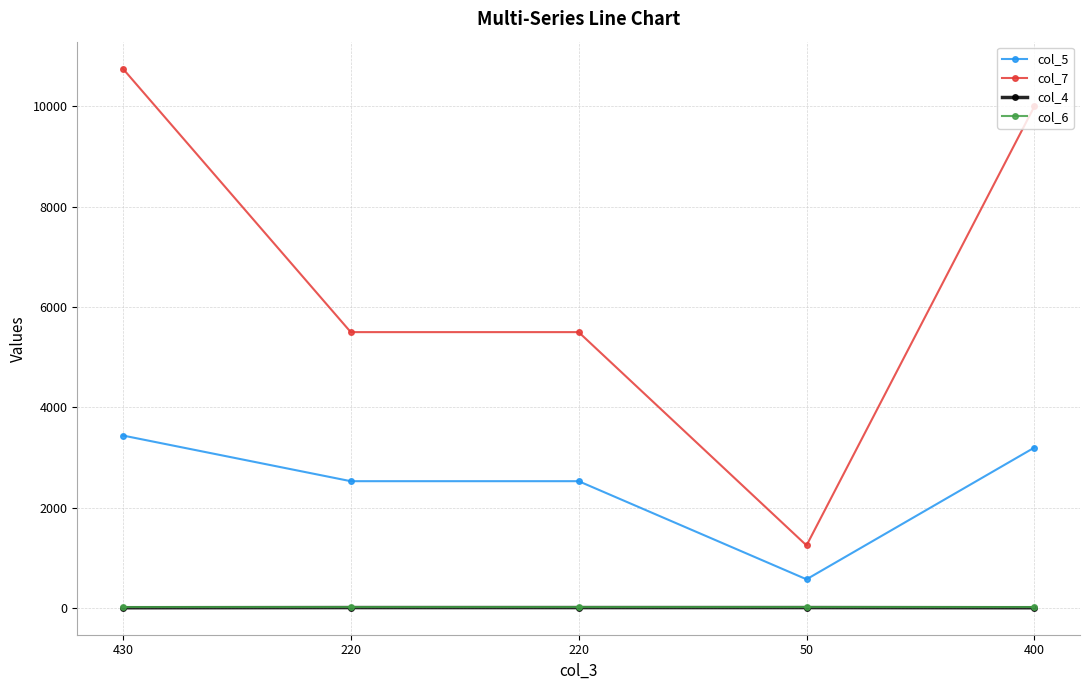

Reading left to right, extract all data points from this chart.

col_5: 430=3440.0	220=2530.0	220=2530.0	50=575.0	400=3200.0
col_7: 430=10750.0	220=5500.0	220=5500.0	50=1250.0	400=10000.0
col_4: 430=8.0	220=11.5	220=11.5	50=11.5	400=8.0
col_6: 430=25.0	220=25.0	220=25.0	50=25.0	400=25.0